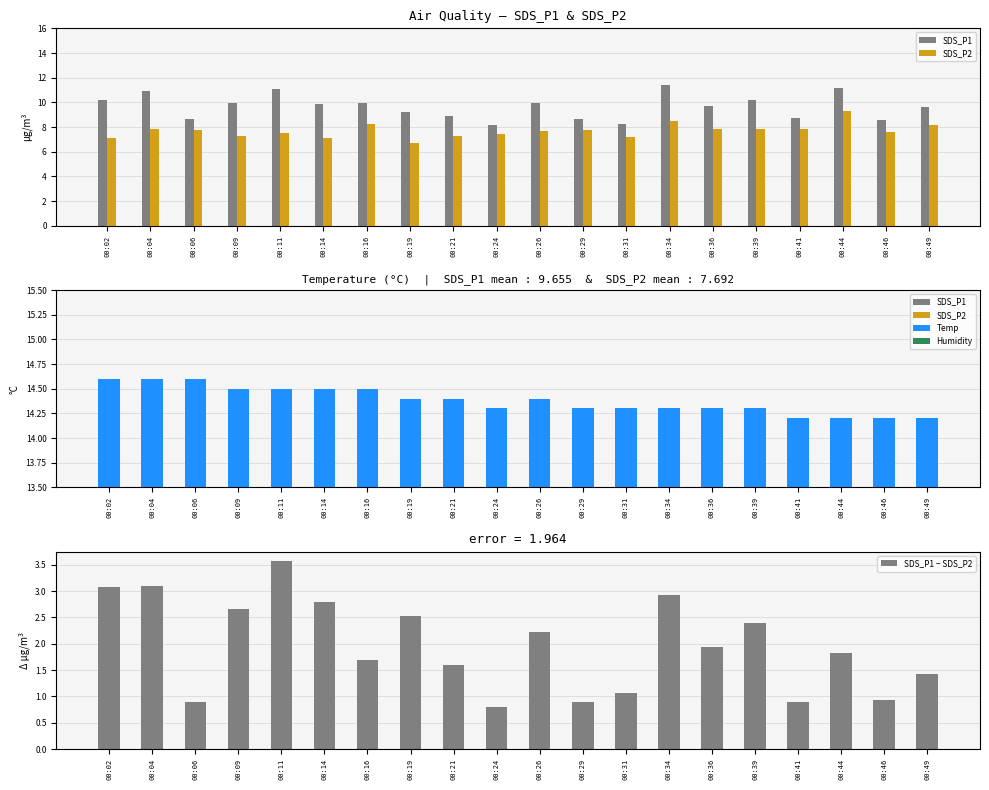

Is the value of SDS_P1 − SDS_P2 at 00:04 greater than the value of Temp at 00:19?

No